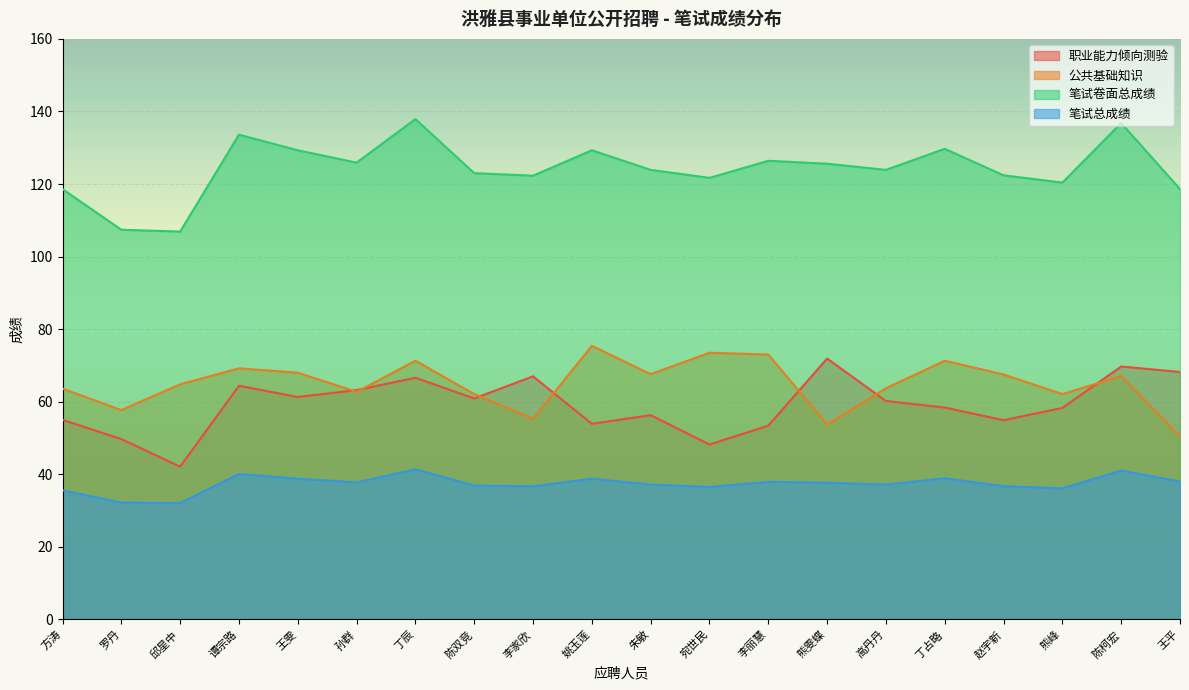

At which label is 笔试卷面总成绩 closest to 122?

李家欣